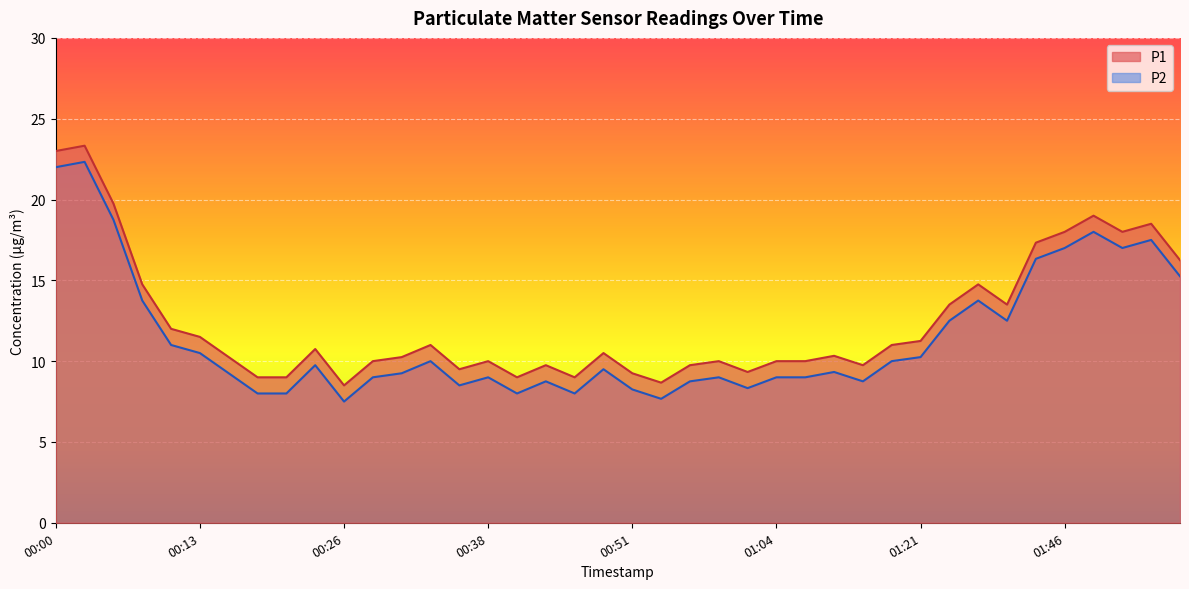

Is it true that P2 equals 7.7 at 00:08?

False